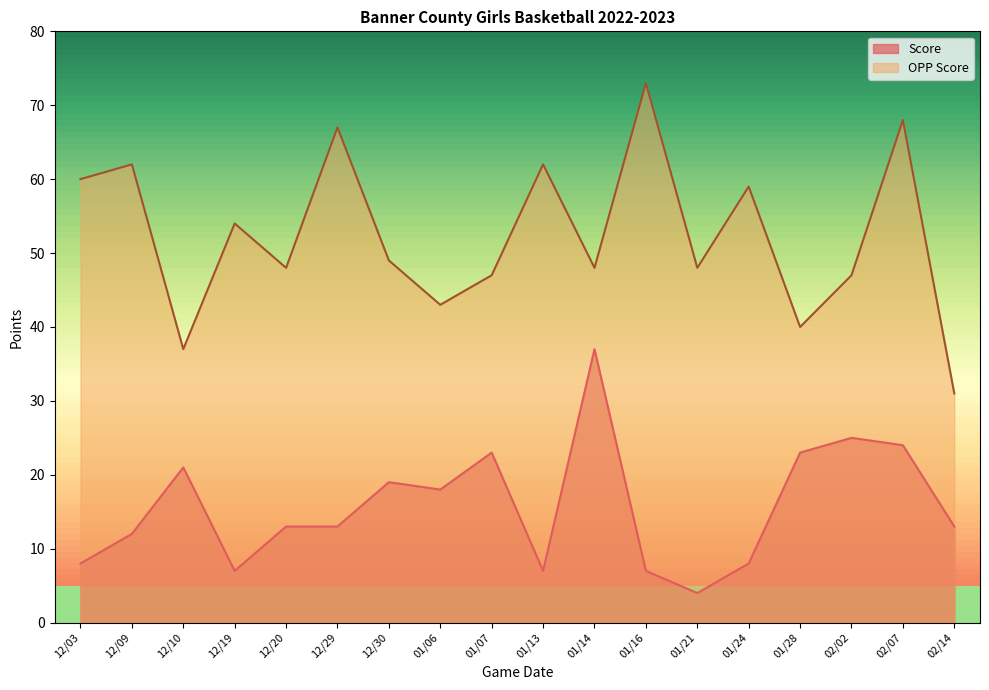

At how many categories does at least one series exceed 55?

7